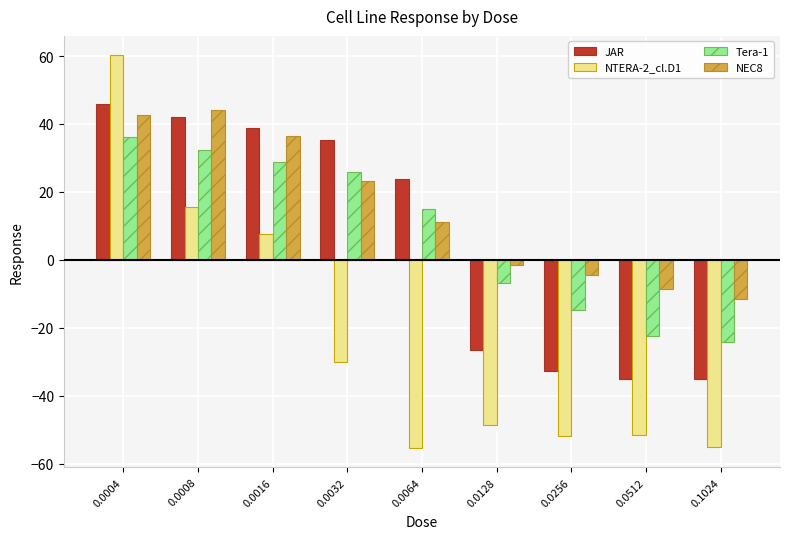

What is the total value across all series at 0.0016?

111.8